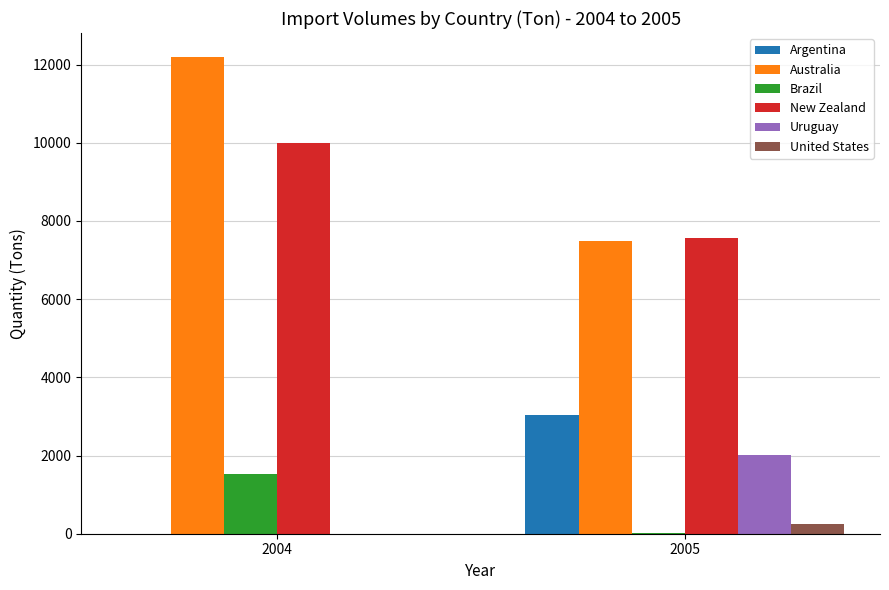

What is the sum of all Uruguay values?

2001